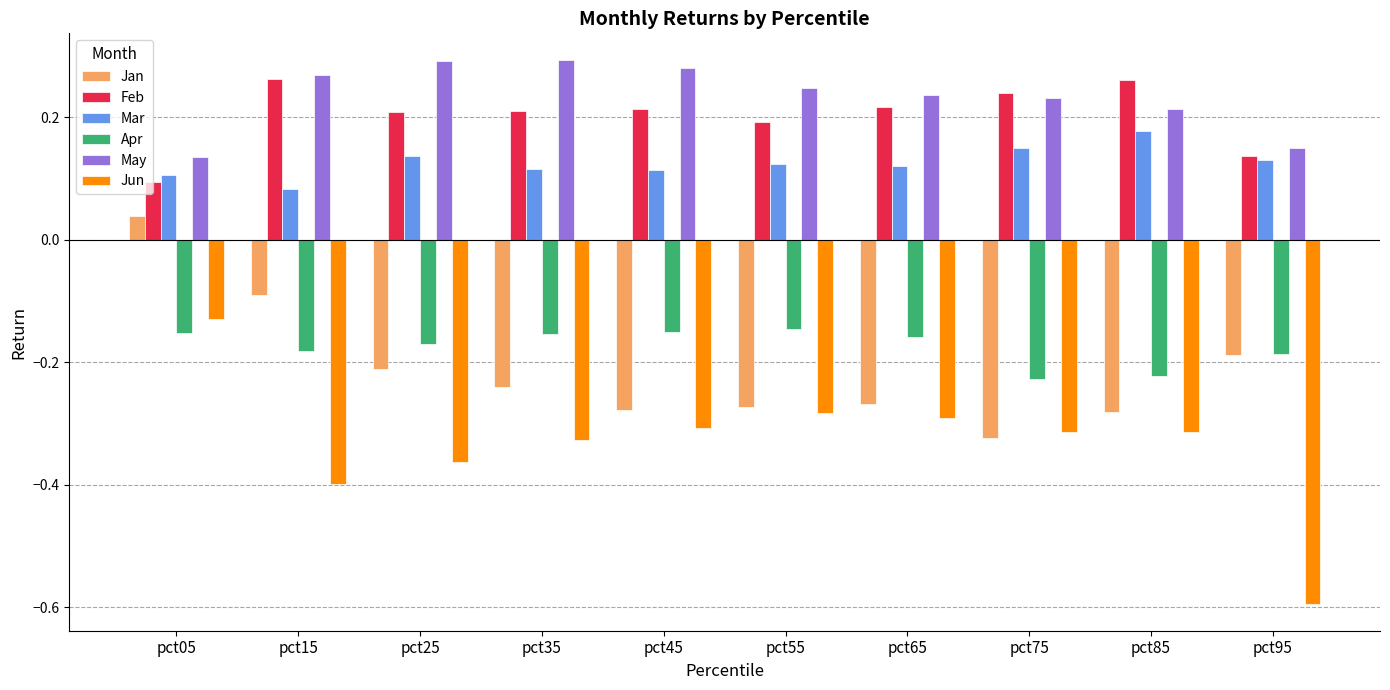

Count the number of categories in the chart.

10